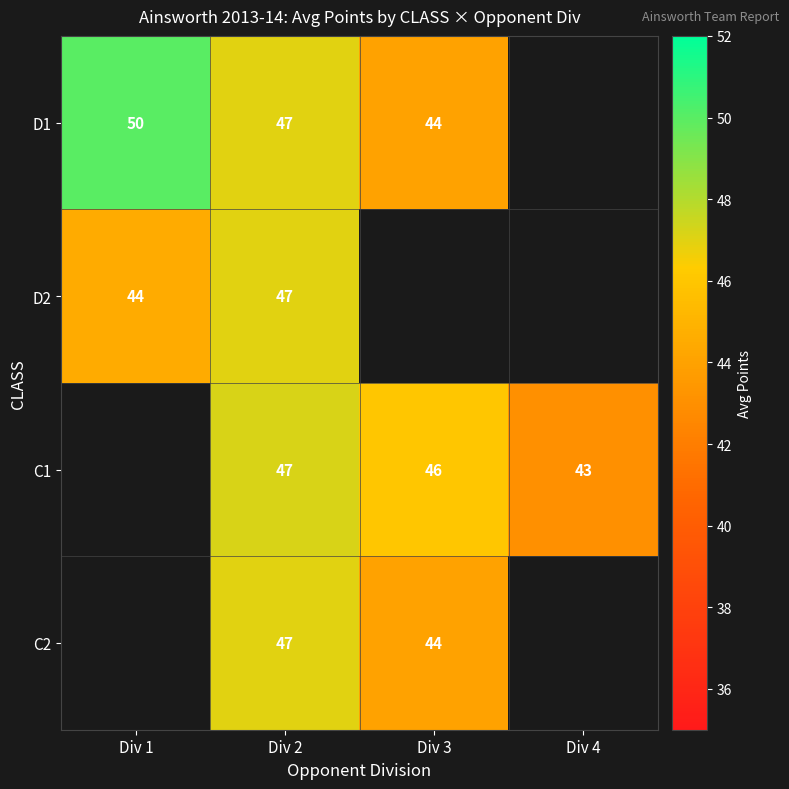

What is the spread (max minus min) of values at Div 2?

0